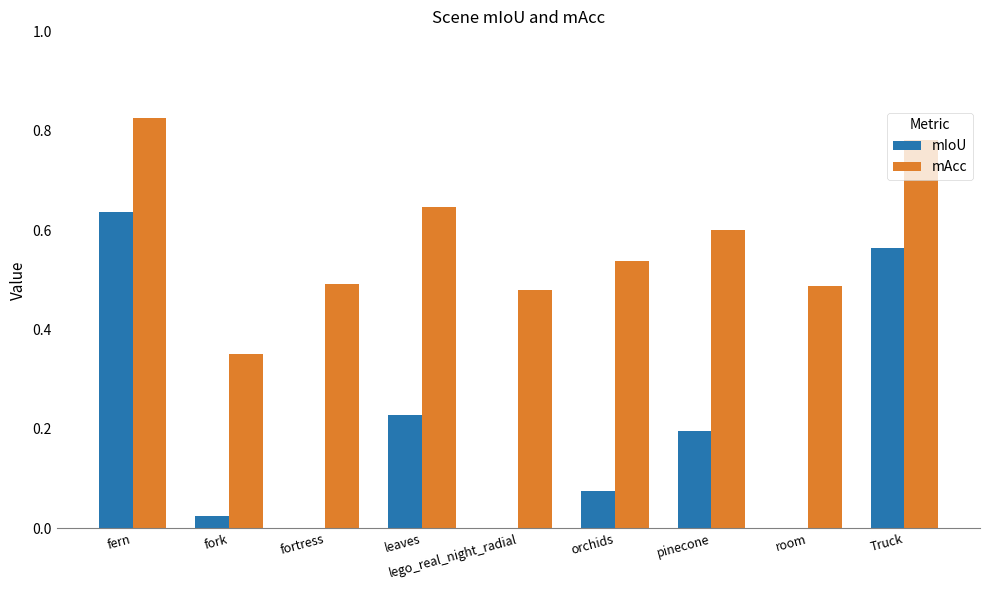

Is the value of mIoU at fortress greater than the value of mAcc at fern?

No